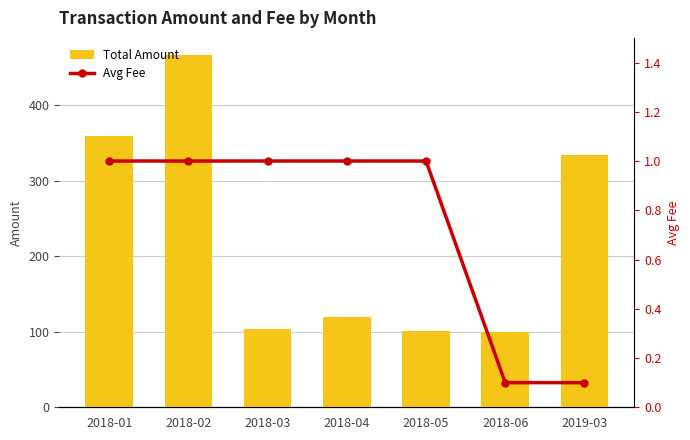

How many values in the Avg Fee series are below 1?

2